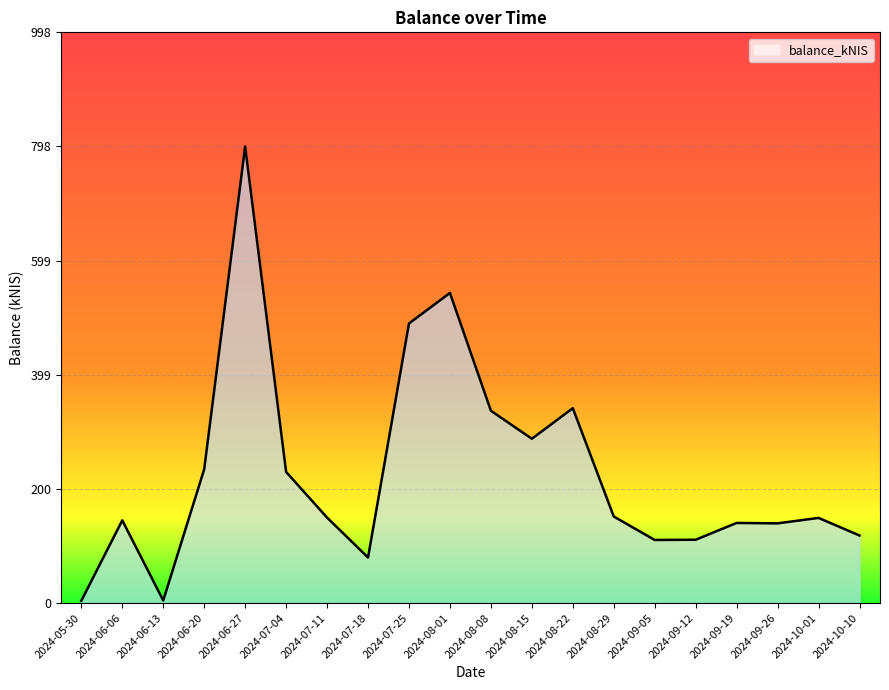

What is the difference between the maximum and minimum values?

794.4